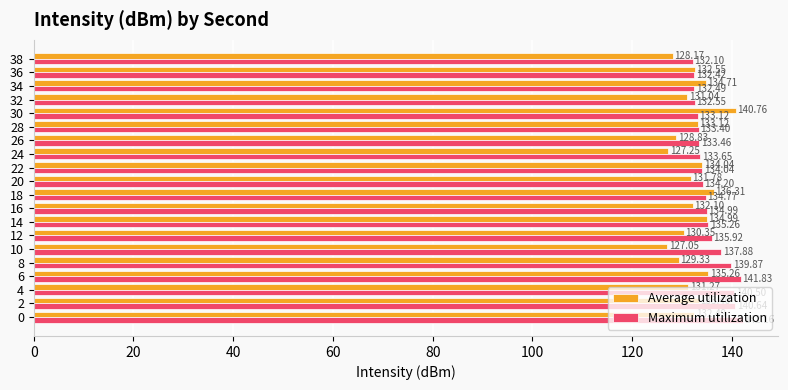

Rank the series by their maximum value, from lowest to highest.

Average utilization, Maximum utilization